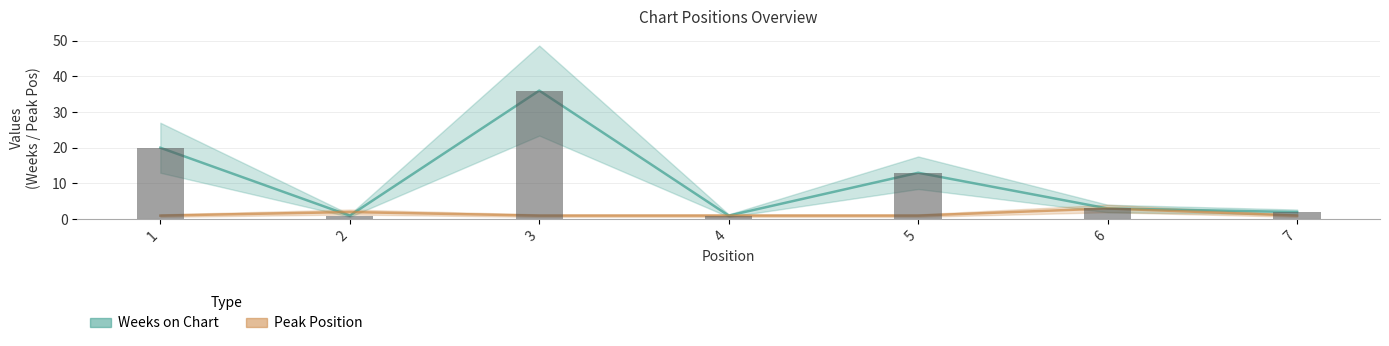

What is the sum of all Weeks on Chart values?

76